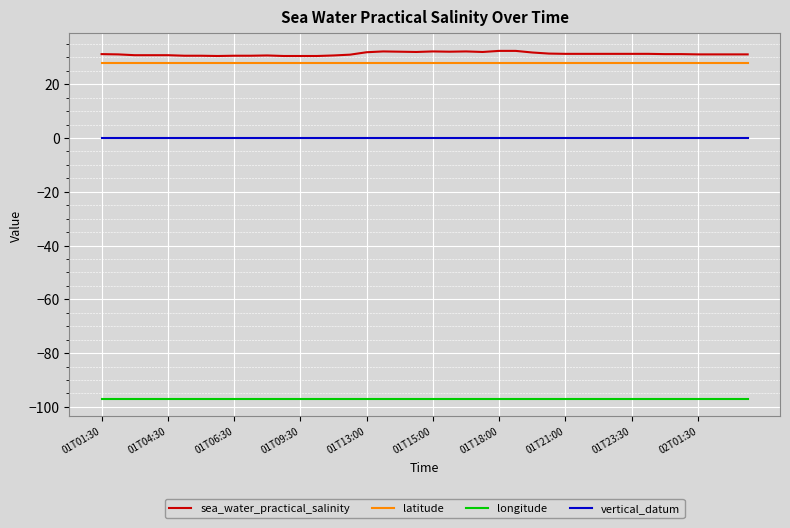

What is the highest value of the longitude series?

-97.1